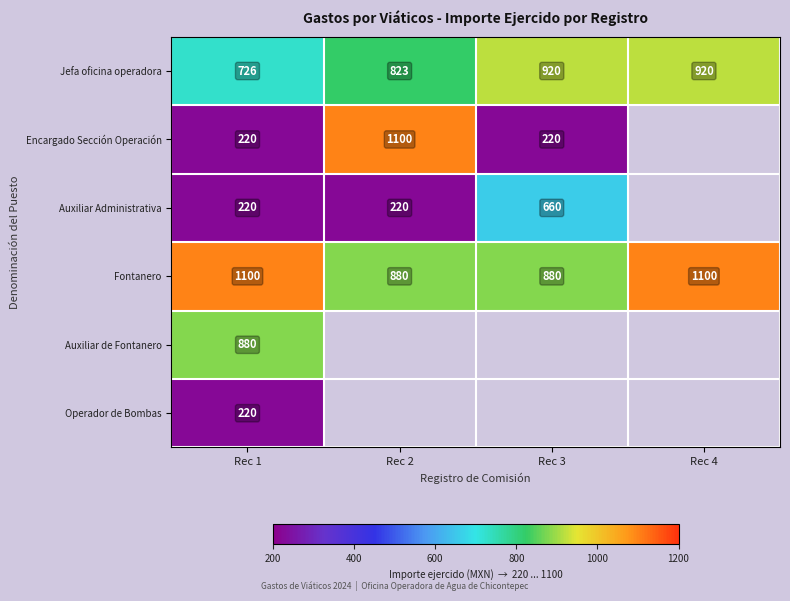

What is the difference between the Fontanero values at Rec 1 and Rec 3?

220